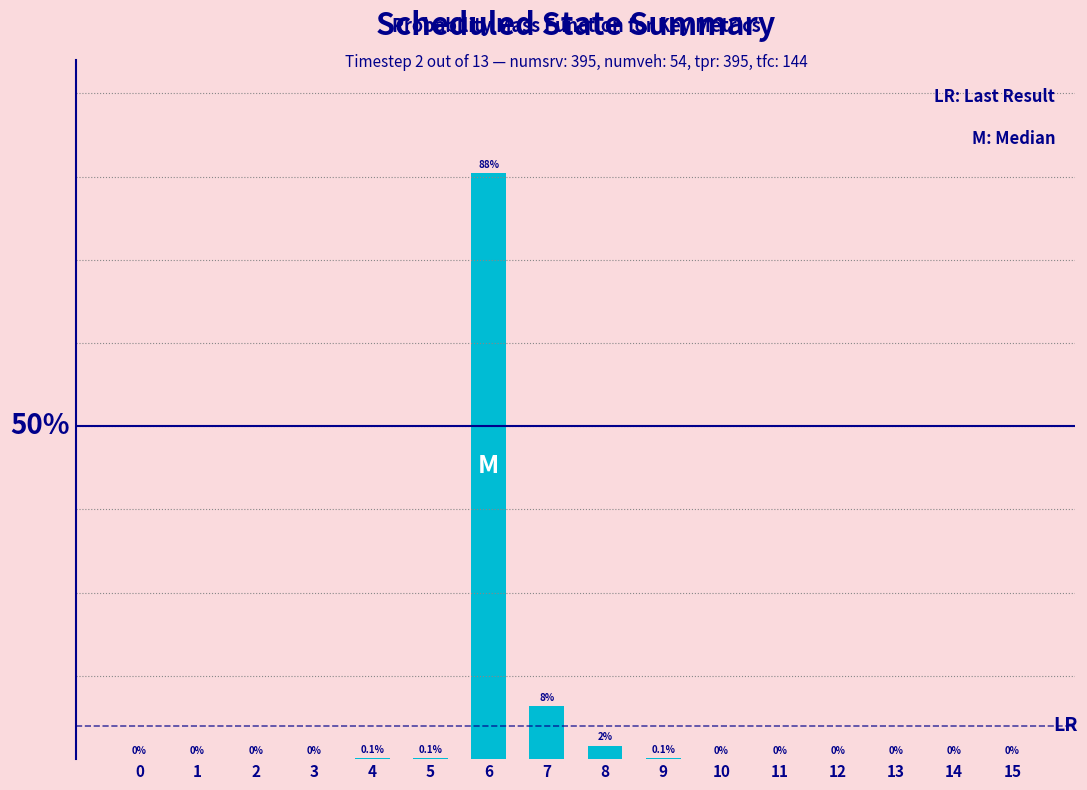

What is the value of the 10th bar from the left?

0.1